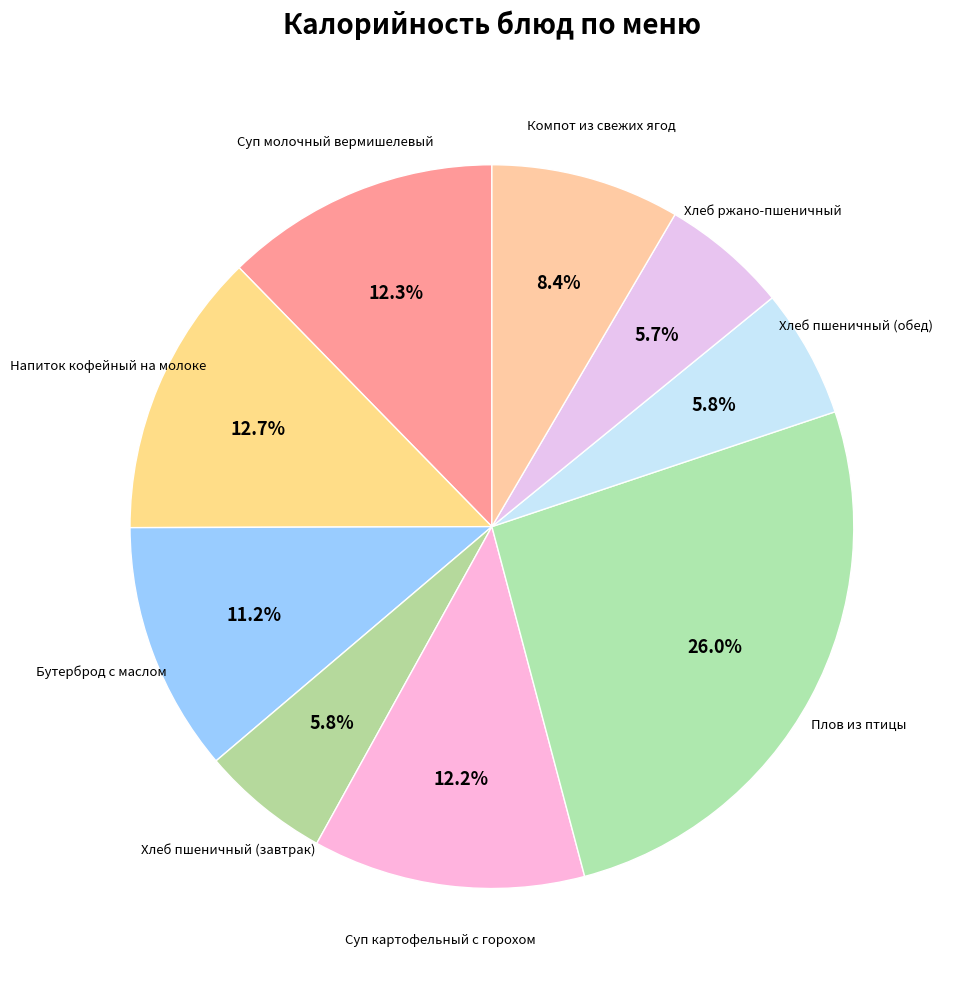

What is the smallest slice in the pie chart?

Хлеб ржано-пшеничный